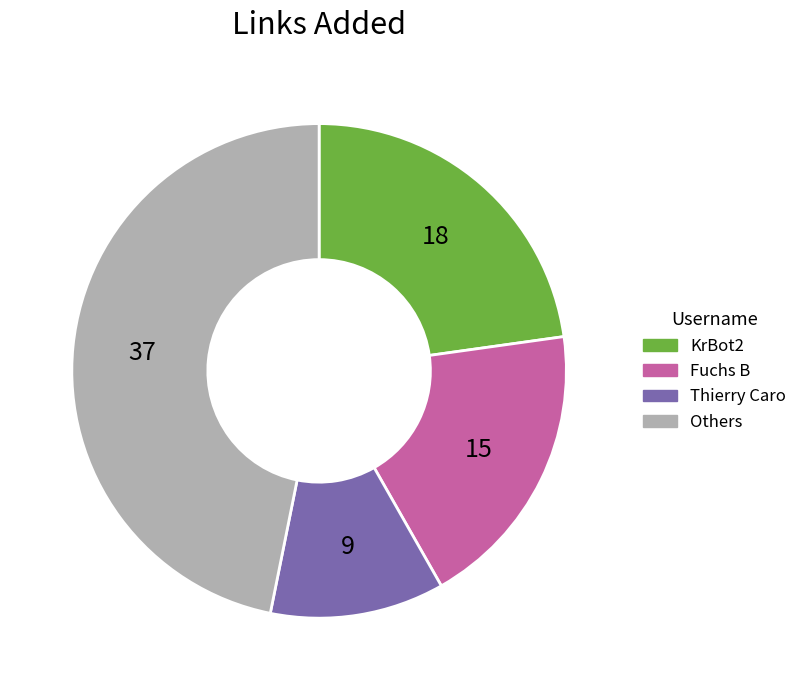

Is there any slice that represents more than half of the pie?

No